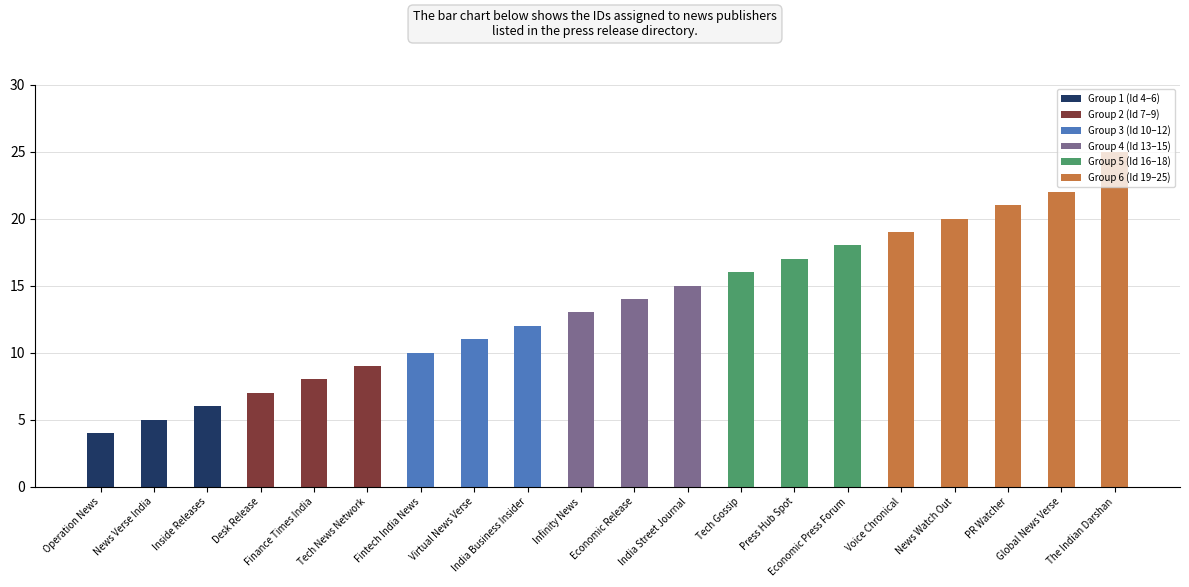

True or false: the data shows 21 at Economic Release.

False